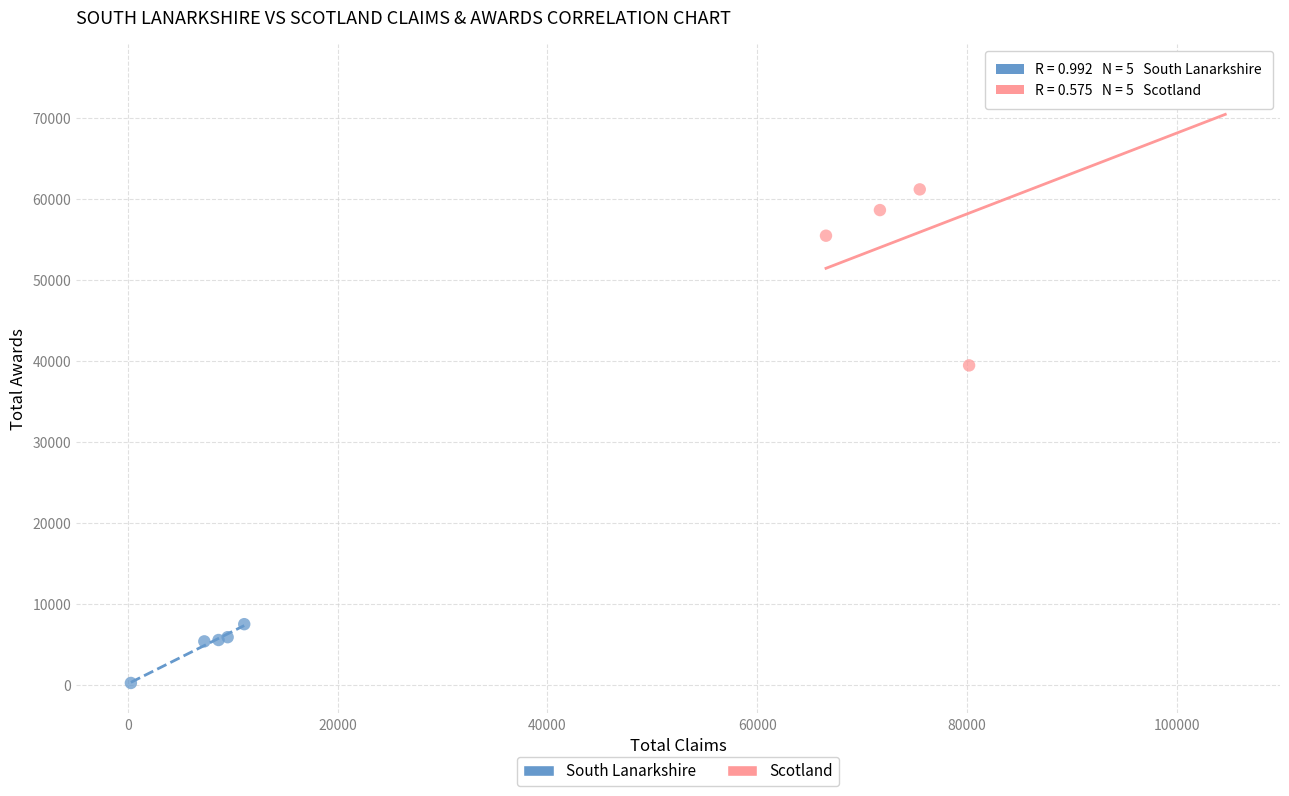

Which series has the largest Y range (max minus min)?

Scotland